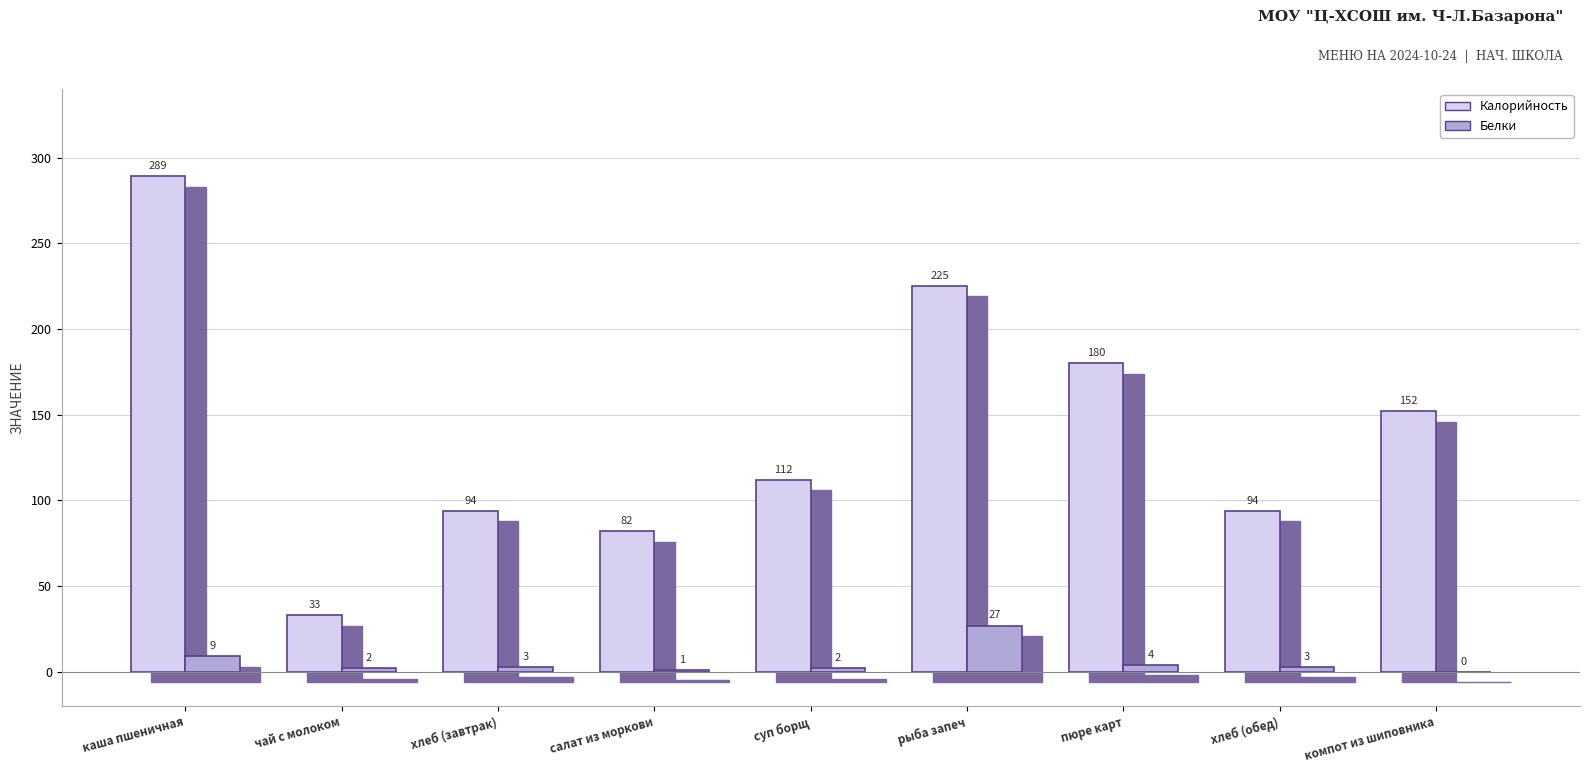

Rank the series by their maximum value, from highest to lowest.

Калорийность, Белки